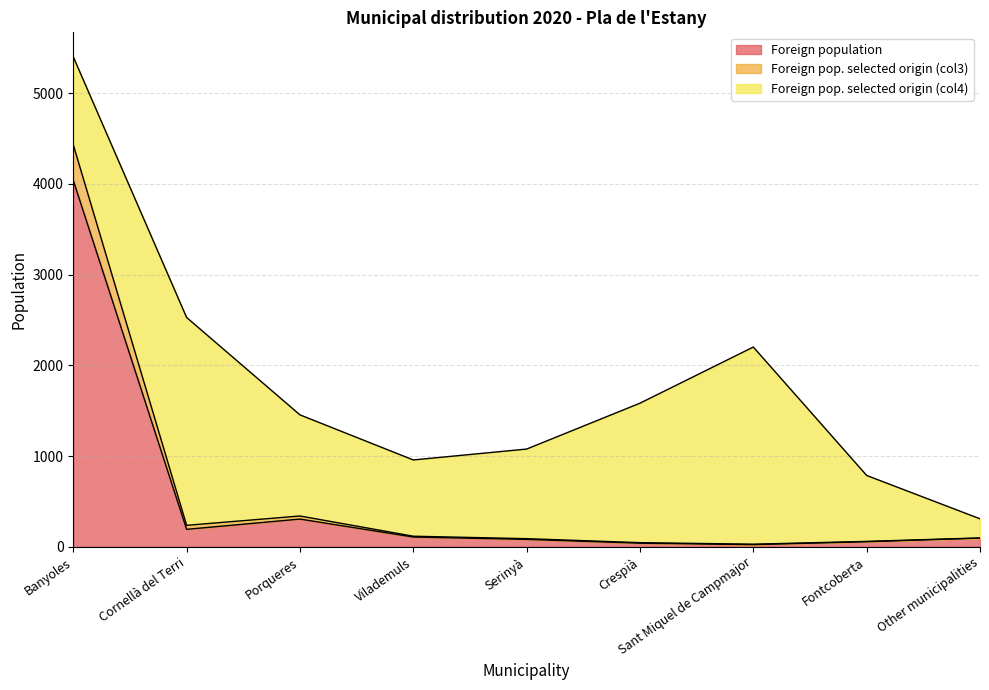

Does the chart display data point markers on the line(s)?

No